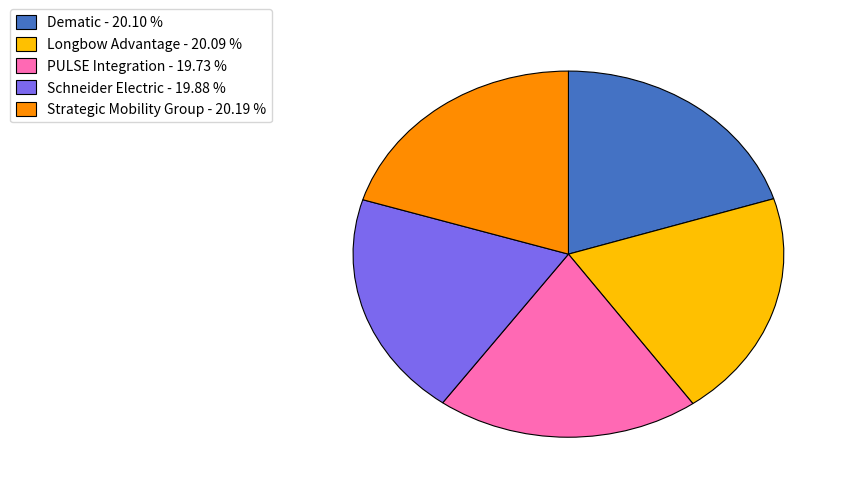

Is there any slice that represents more than half of the pie?

No